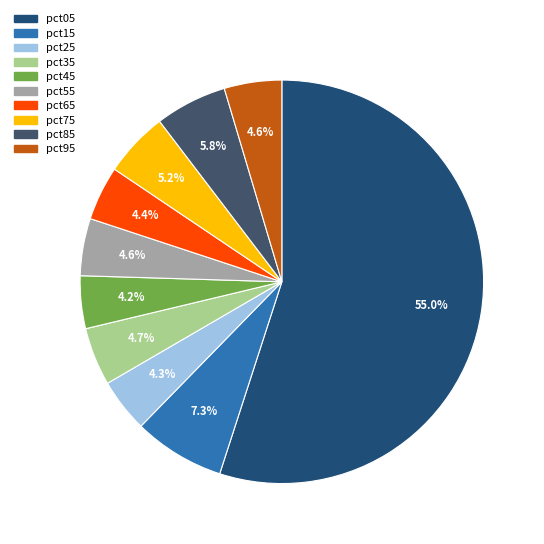

Which slice is the largest?

pct05